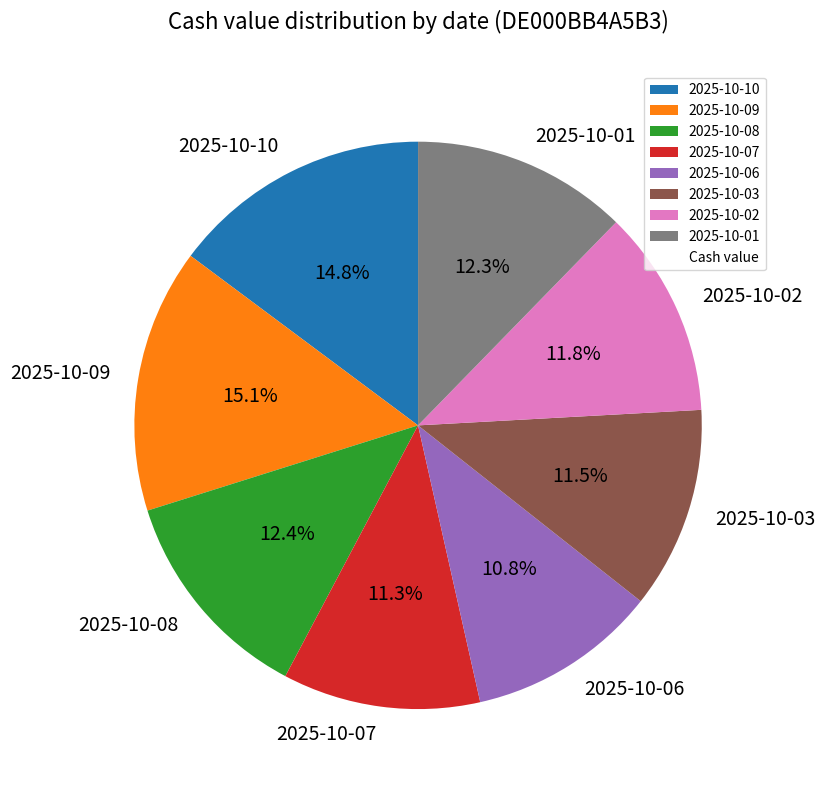

Do 2025-10-03 and 2025-10-09 together represent more than half of the pie?

No